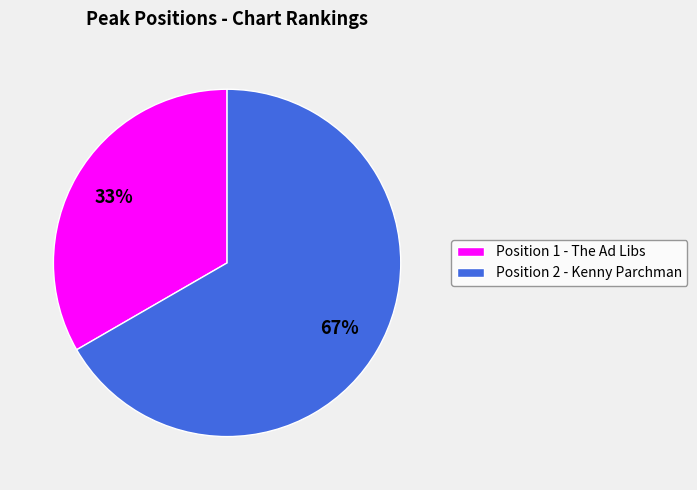

To the nearest percent, what portion does Position 2 - Kenny Parchman represent?

67%